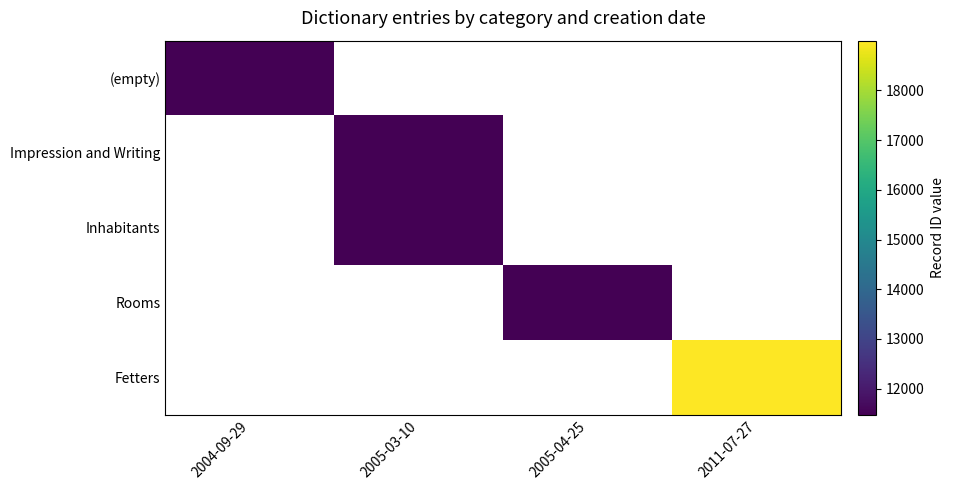

Rank the series by their maximum value, from lowest to highest.

(empty), Impression and Writing, Inhabitants, Rooms, Fetters